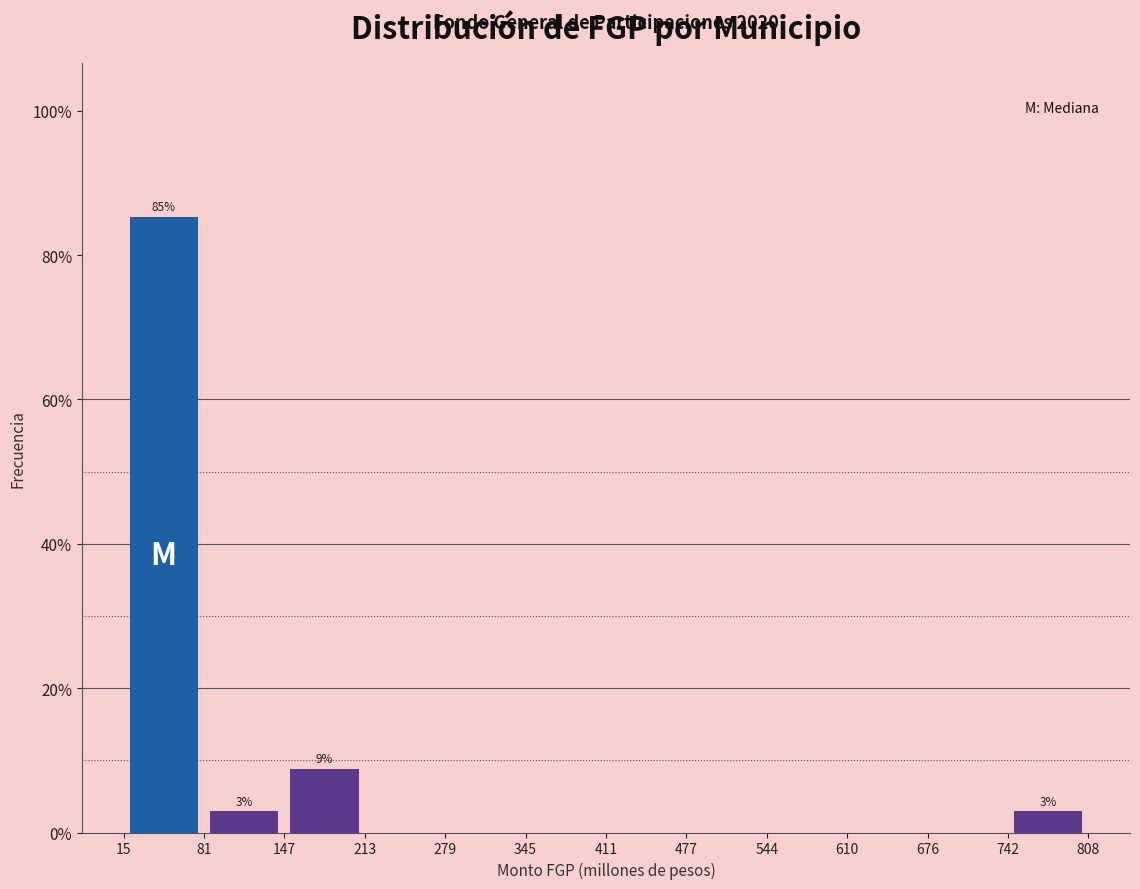

Which range on the x-axis has the tallest bar?

15 to 81